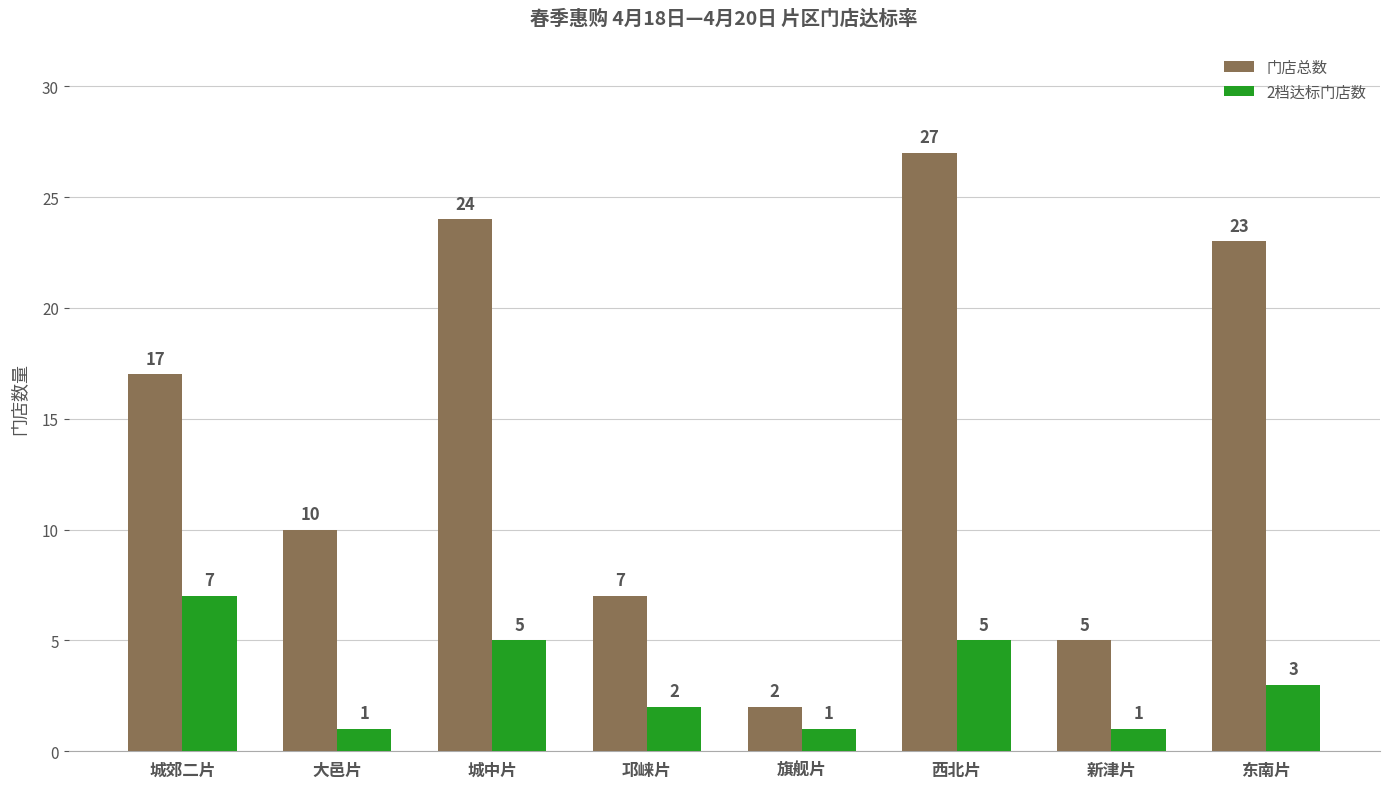

How many bars are there in each group?

2